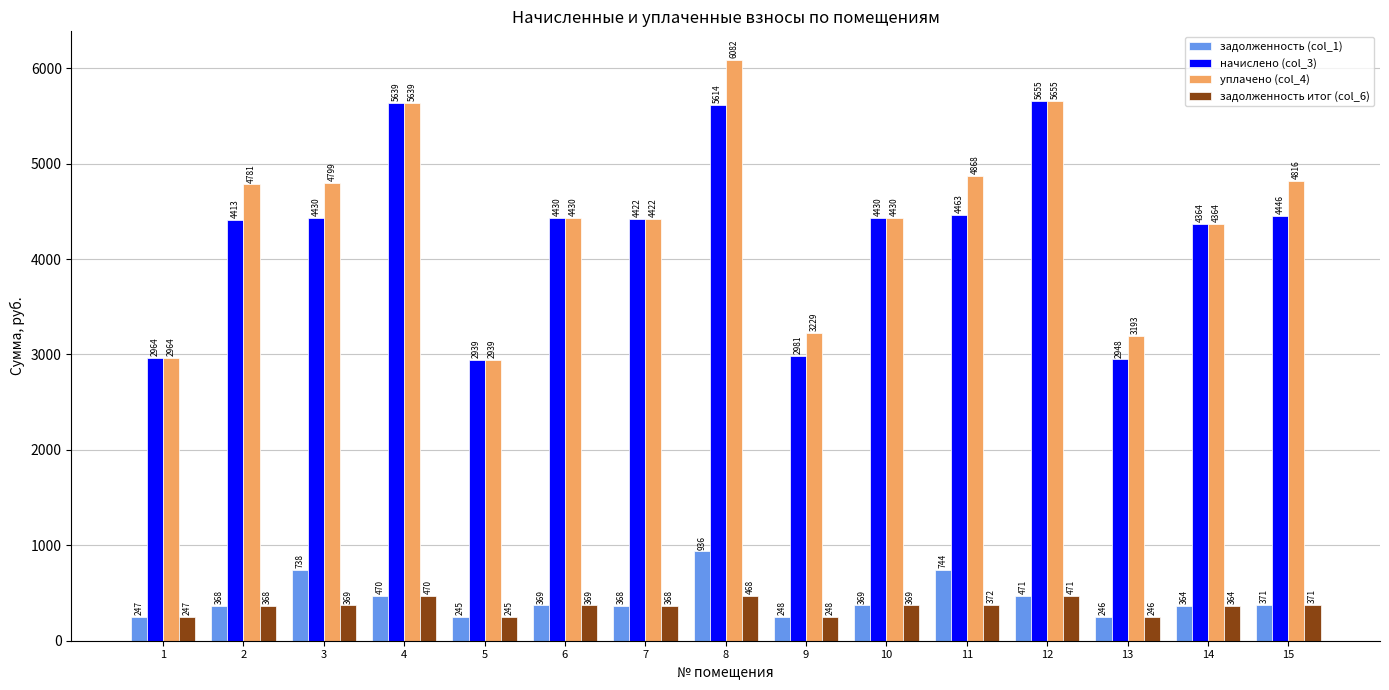

At 8, list the series in order from largest to smallest.

уплачено (col_4), начислено (col_3), задолженность (col_1), задолженность итог (col_6)